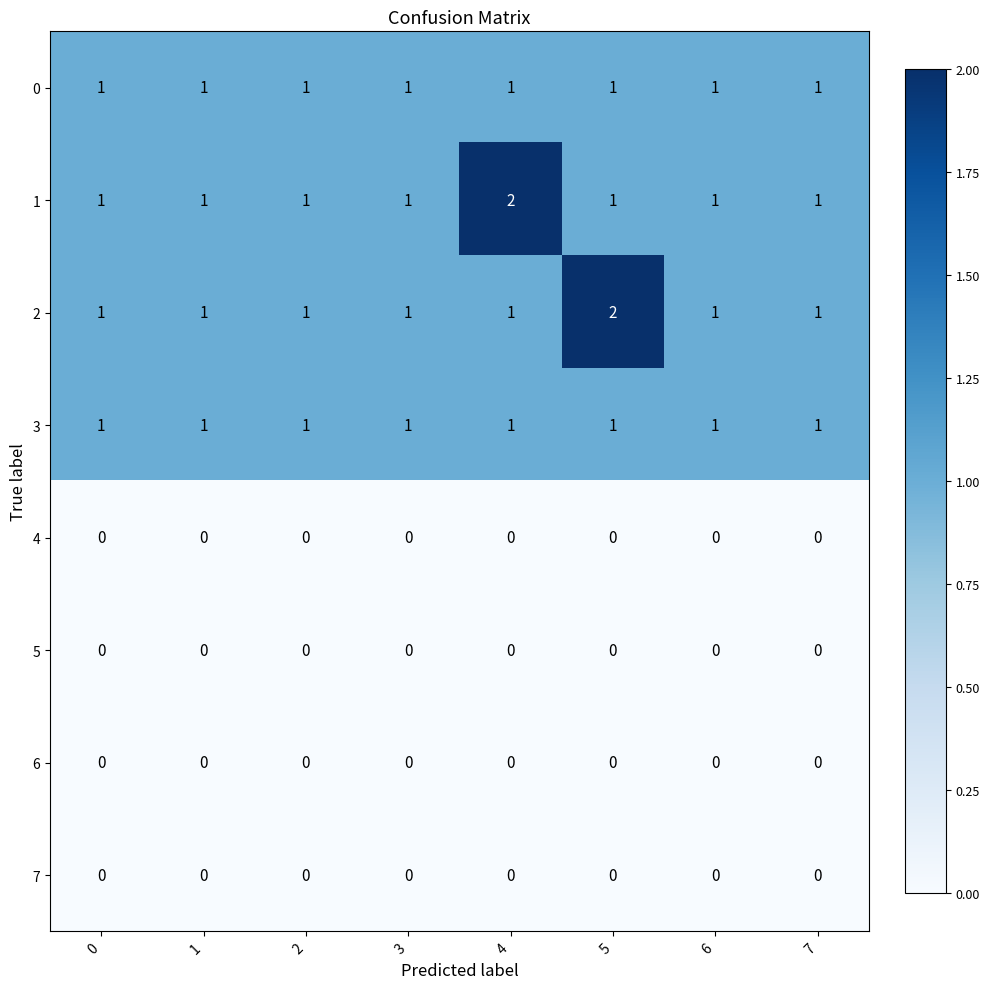

At how many categories does at least one series exceed 0?

8